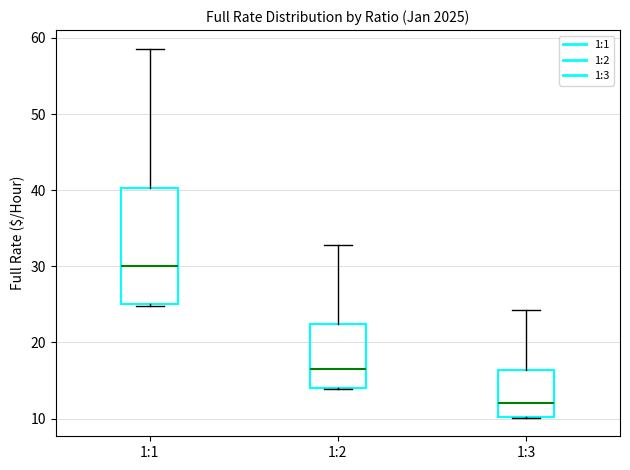

Which box has the highest median line?

1:1